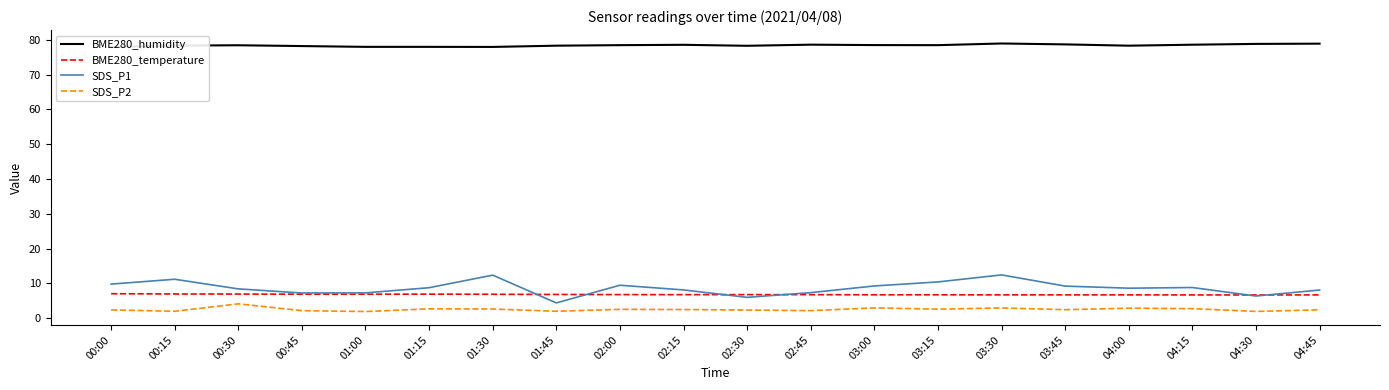

At 04:15, list the series in order from smallest to largest.

SDS_P2, BME280_temperature, SDS_P1, BME280_humidity